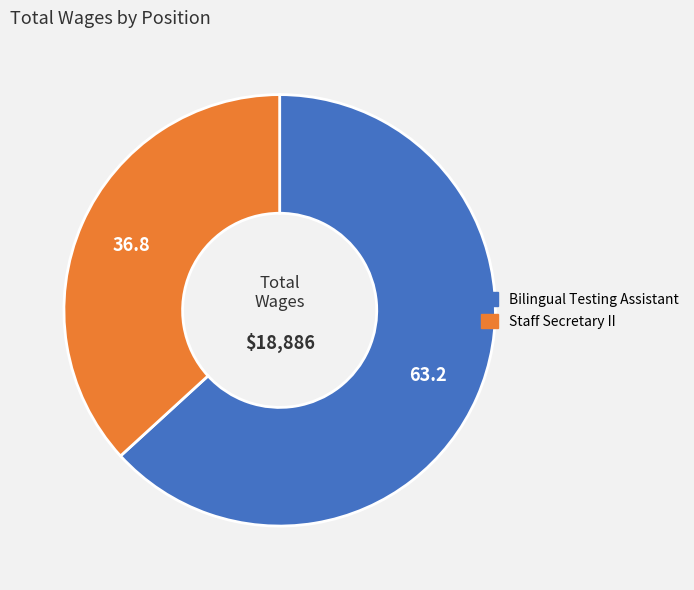

What is the majority slice?

Bilingual Testing Assistant